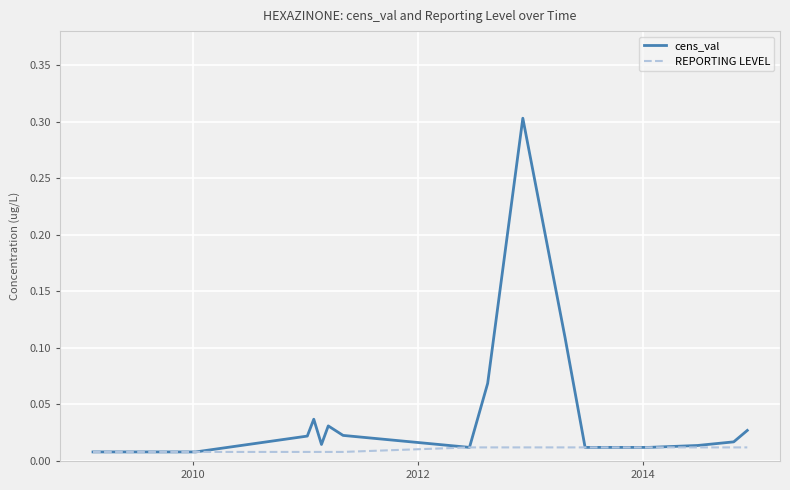

Rank the series by their average value, from highest to lowest.

cens_val, REPORTING LEVEL